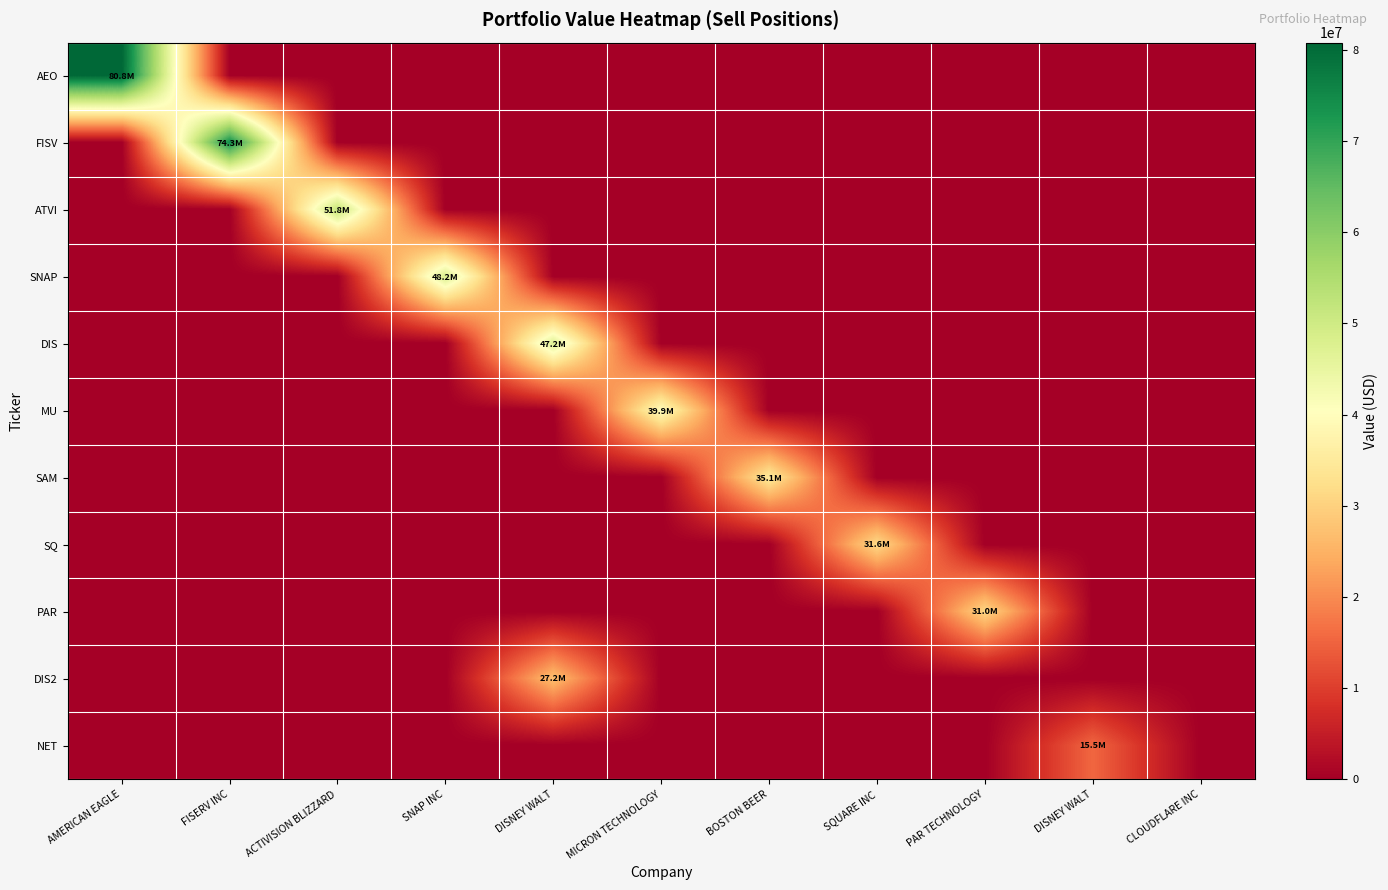

Which series has the widest spread of values?

AEO